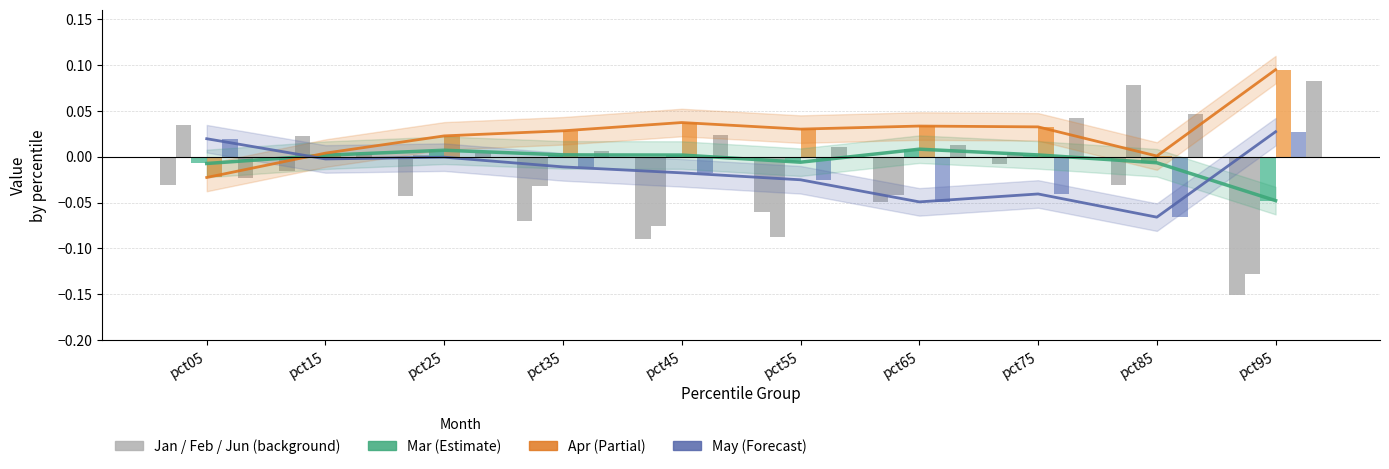

How many values in the Mar series exceed 0?

6